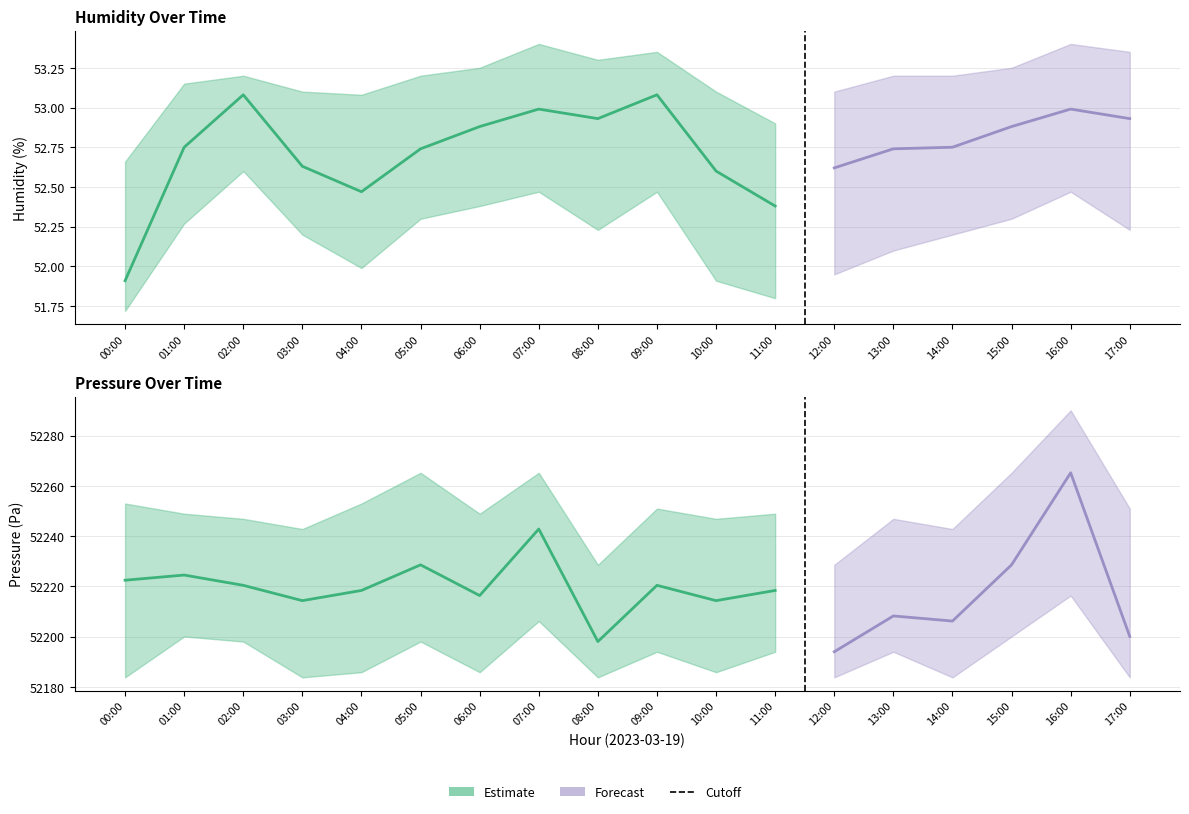

Rank the series at 03:00 from highest to lowest value.

pressure_upper, pressure_mean, pressure_lower, humidity_upper, humidity_mean, humidity_lower